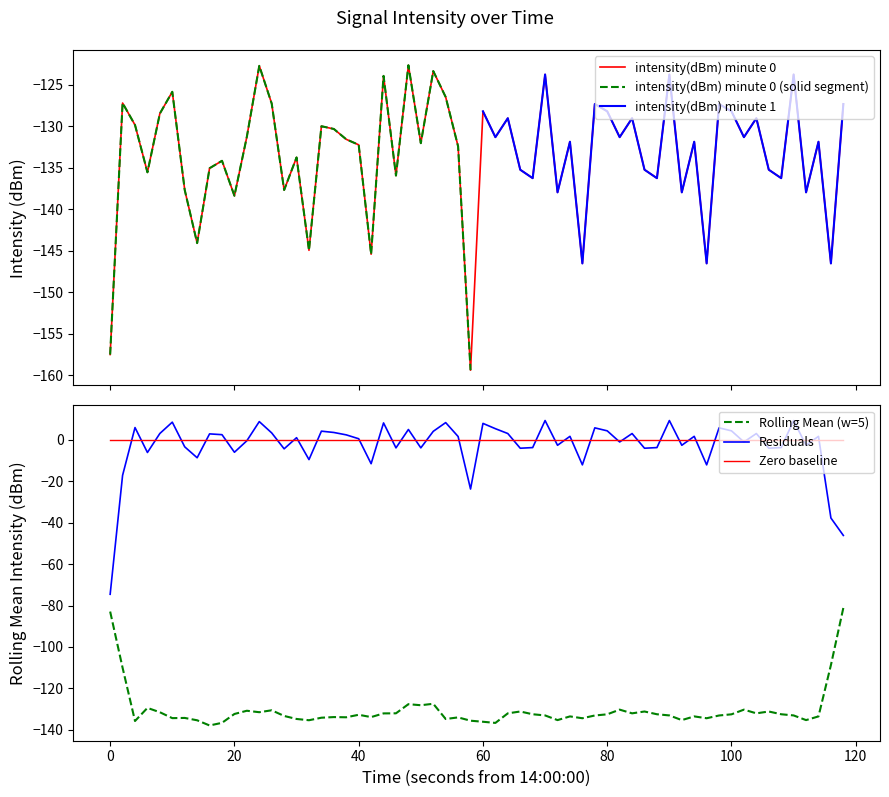

Which series ends up on top after the final intersection of intensity(dBm) minute 1 and intensity(dBm) minute 0?

intensity(dBm) minute 1